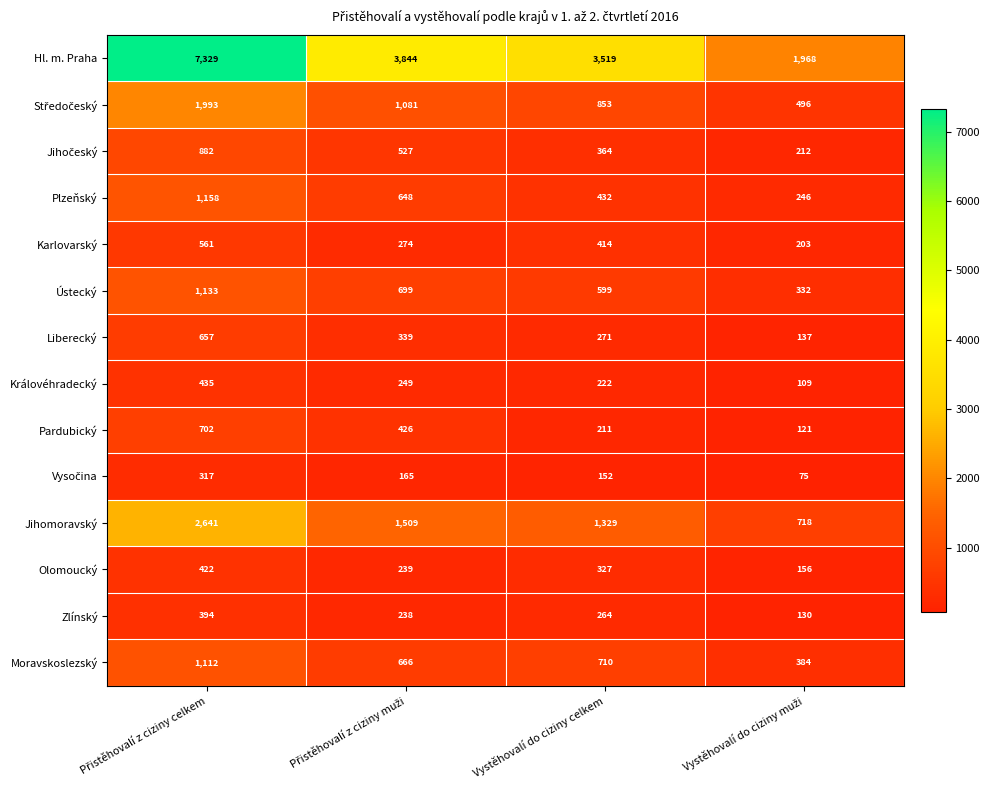

Which series has the widest spread of values?

Hl. m. Praha